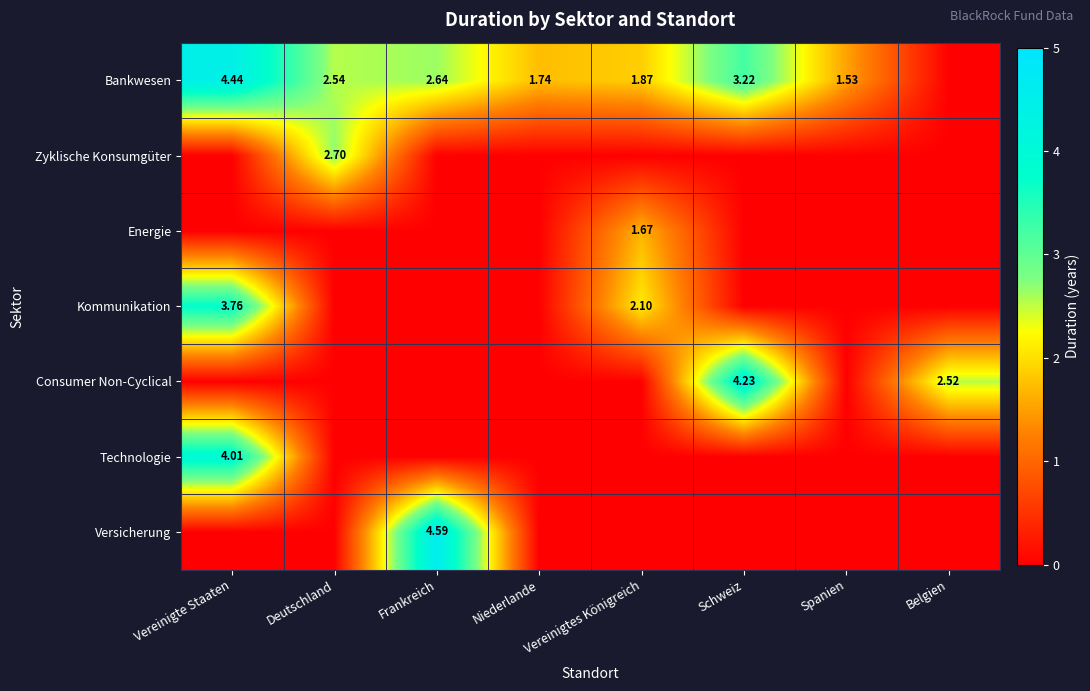

What is the difference between the maximum and minimum values in the Zyklische Konsumgüter series?

2.7